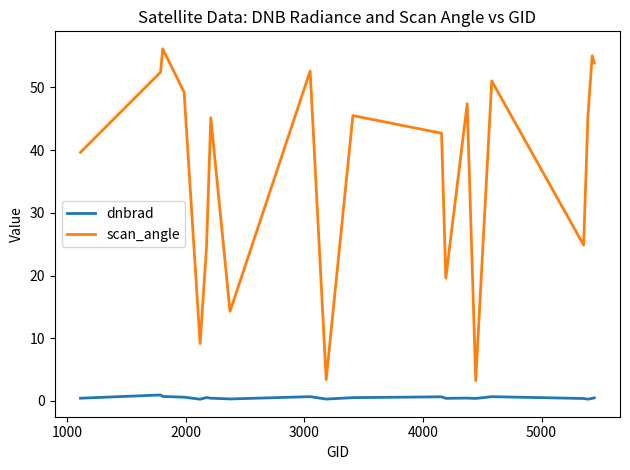

In dnbrad, how many points are higher than both neighbors (excluding endpoints)?

6